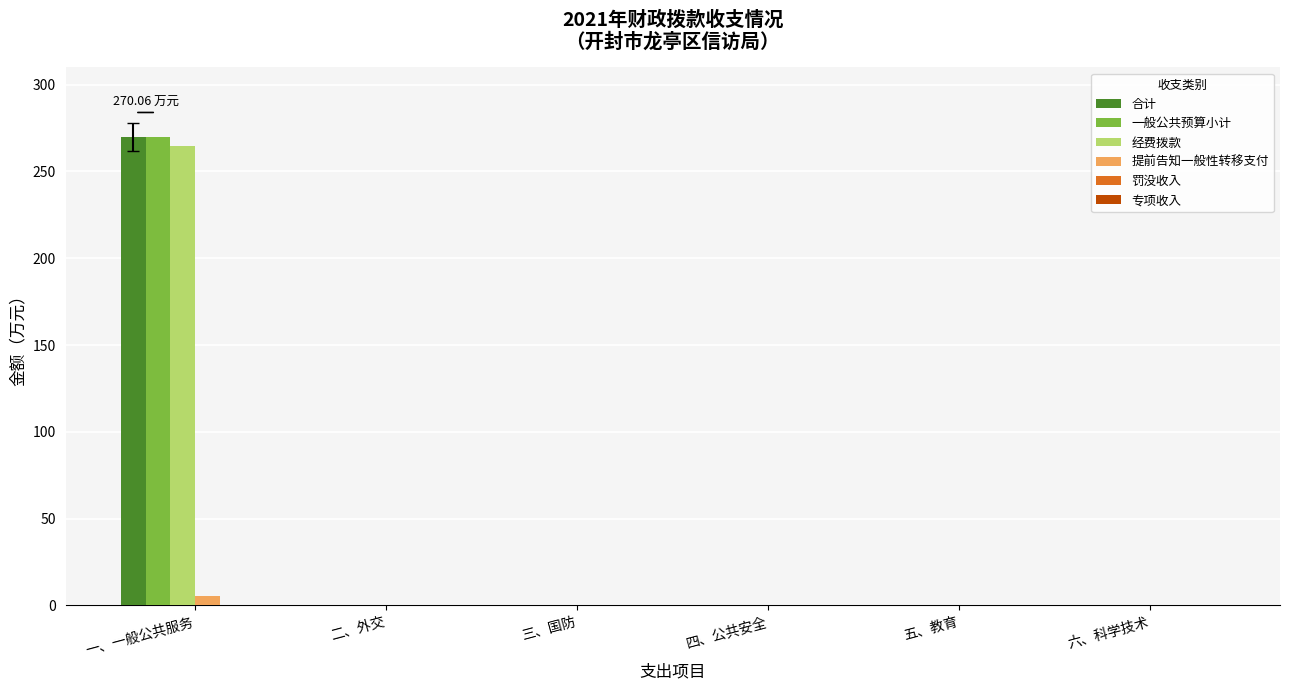

At which category does the chart reach its peak across all series?

一、一般公共服务